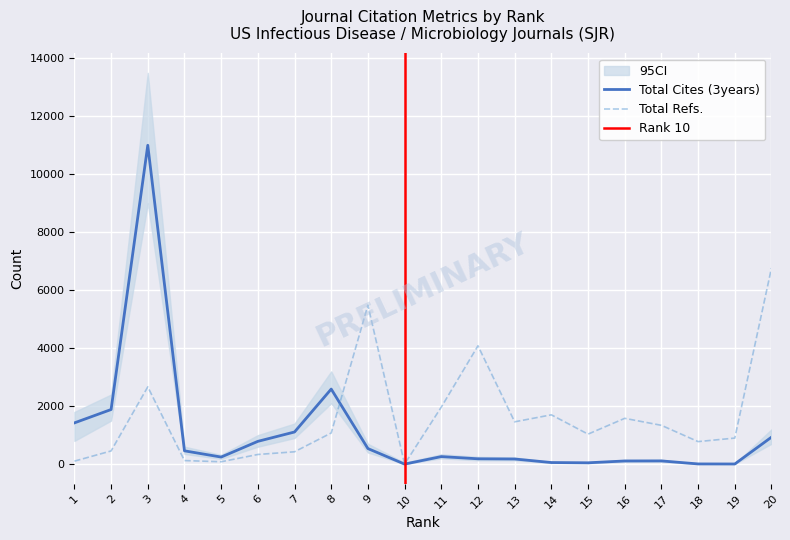

Reading left to right, list all the values displayed in this chart.

Total Refs.: 1=102	2=454	3=2665	4=122	5=81	6=332	7=425	8=1074	9=5484	10=0	11=1966	12=4082	13=1459	14=1700	15=1034	16=1579	17=1338	18=776	19=898	20=6764
Total Cites (3years): 1=1422	2=1883	3=11001	4=458	5=243	6=785	7=1108	8=2589	9=536	10=0	11=259	12=183	13=176	14=54	15=45	16=108	17=110	18=6	19=4	20=929